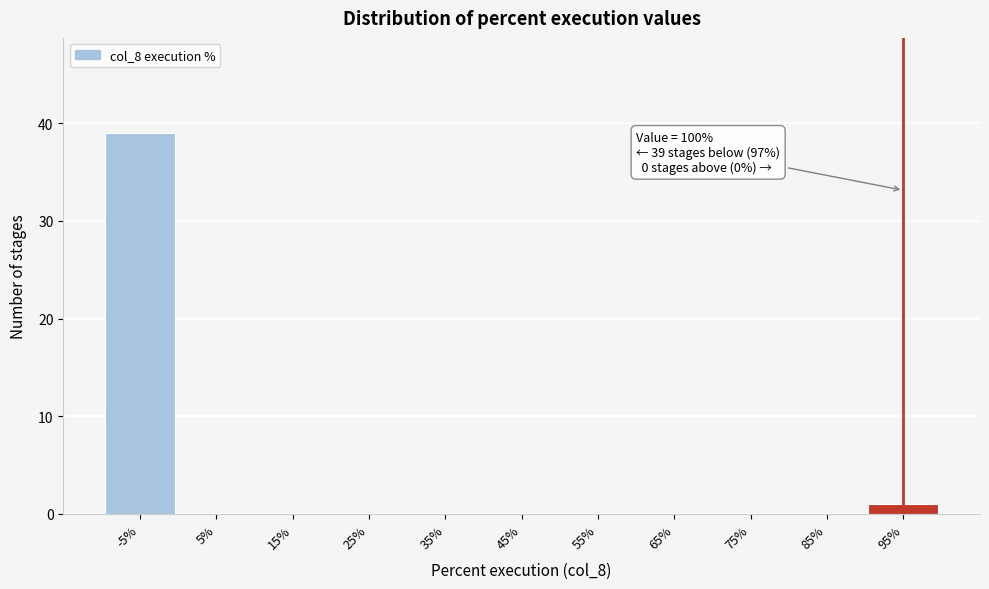

Reading left to right, what are all the values shown in this chart?

-5%=39	5%=0	15%=0	25%=0	35%=0	45%=0	55%=0	65%=0	75%=0	85%=0	95%=1